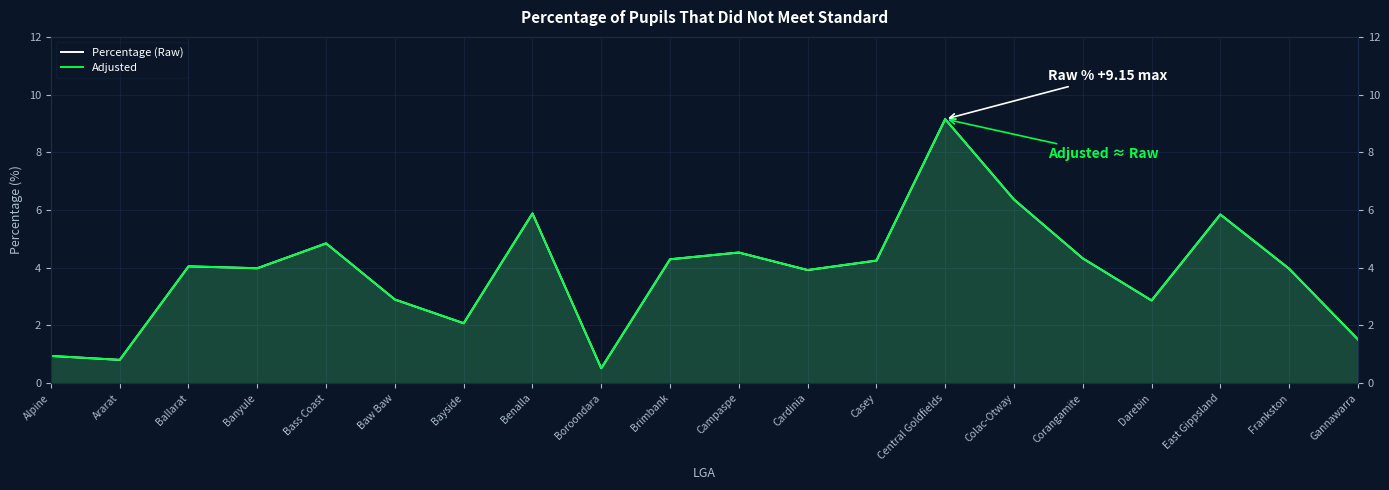

True or false: Adjusted has a value of 4.3 at Corangamite.

True